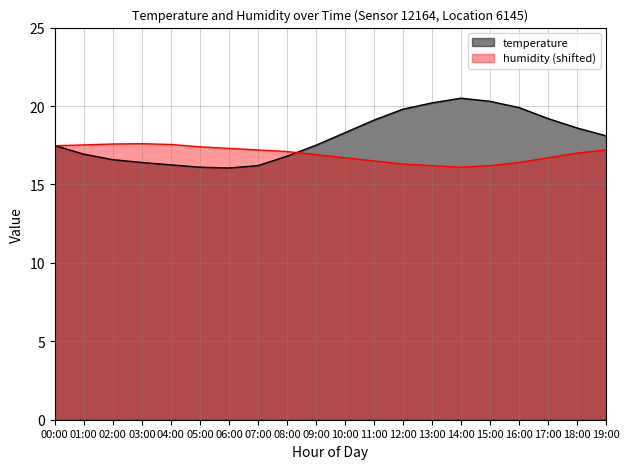

What is the average value of the humidity series?

16.9